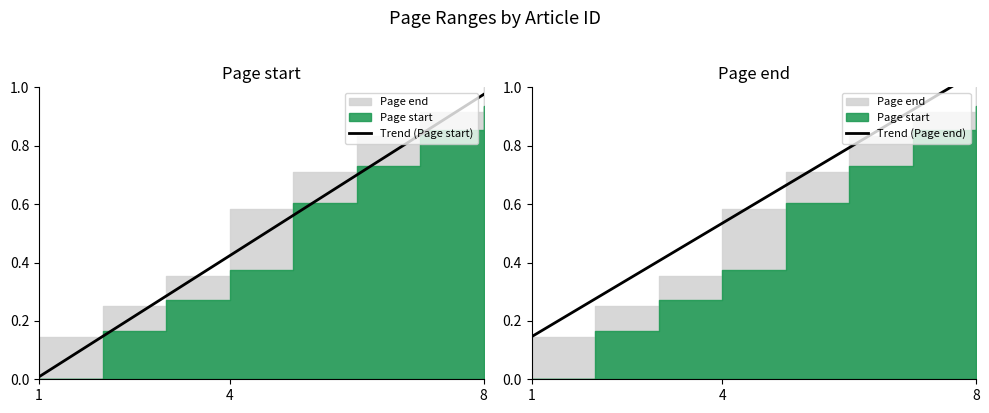

What is the maximum value shown in the chart?

1.1